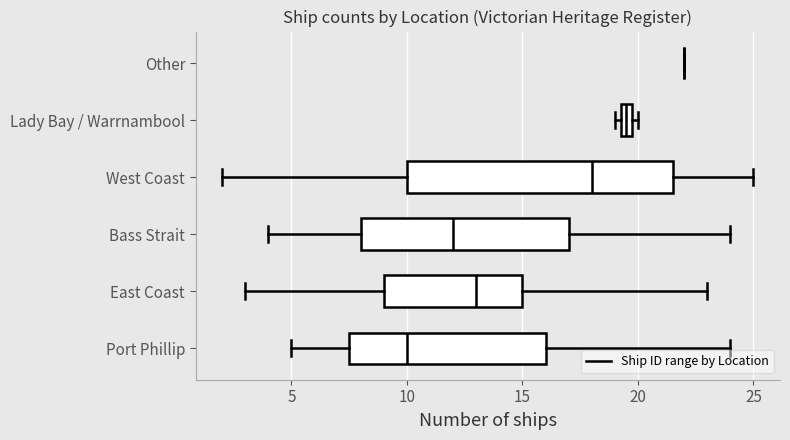

What position from the left is counts?

1